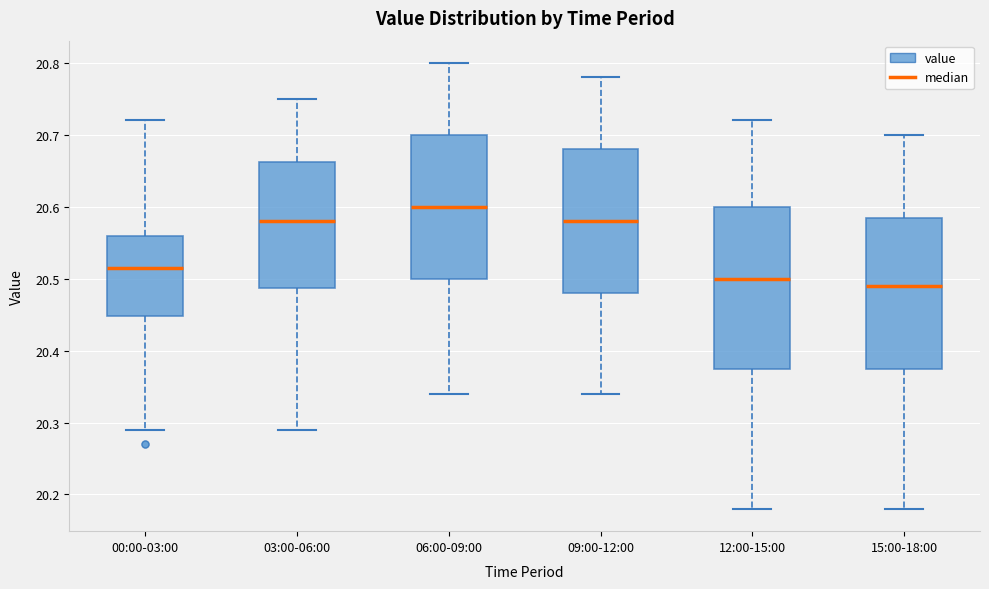

Where does the lower whisker of the box for 12:00-15:00 end on the y-axis? The values are not printed on the chart, so give them approximately, as read against the axis.

20.18